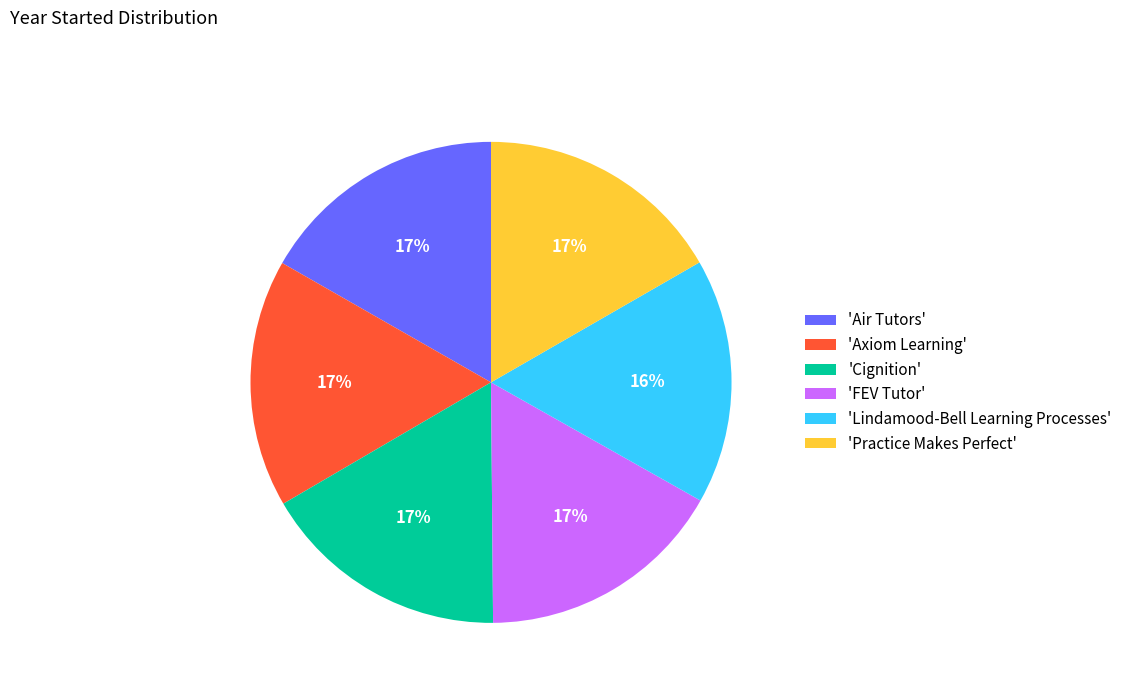

Does 'FEV Tutor' account for over 50% of the chart?

No